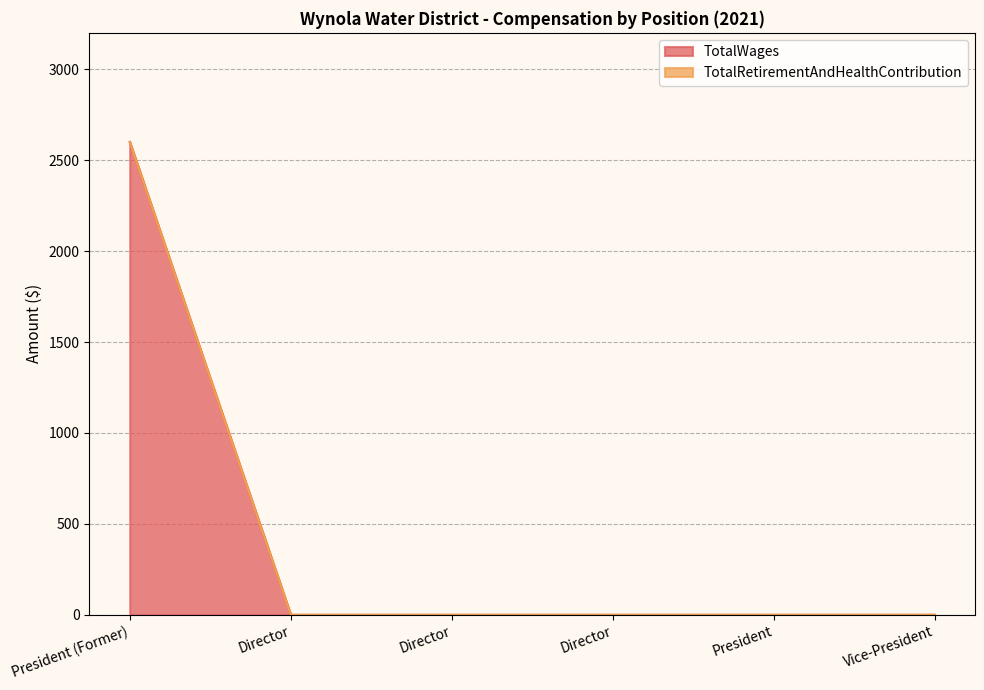

Between Director and Vice-President, which is larger?

Director